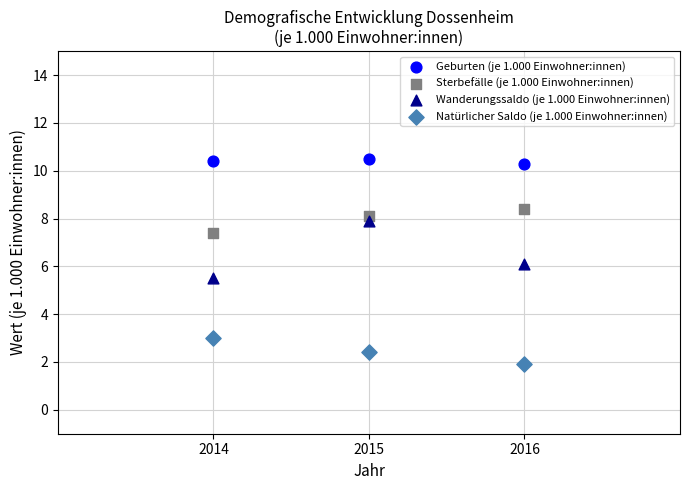

In the Sterbefälle (je 1.000 Einwohner:innen) series, what Y value is closest to 7?

7.4